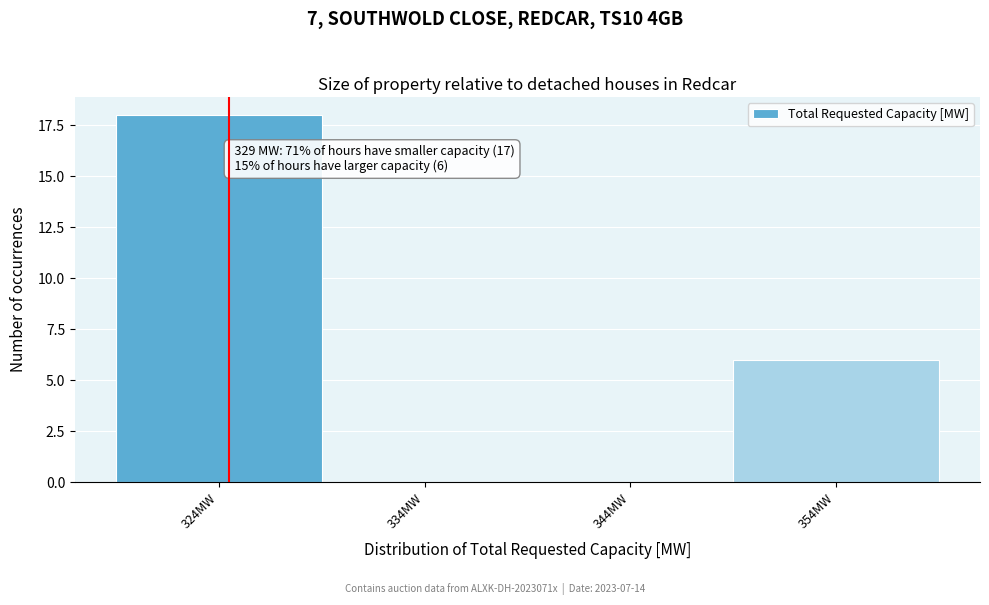

Reading left to right, what are all the values shown in this chart?

324MW=18	334MW=0	344MW=0	354MW=6